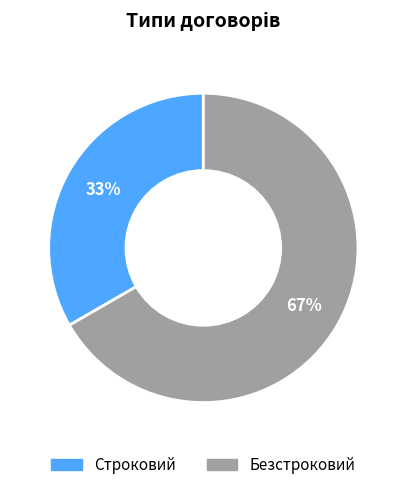

To the nearest percent, what is the average slice percentage?

50%